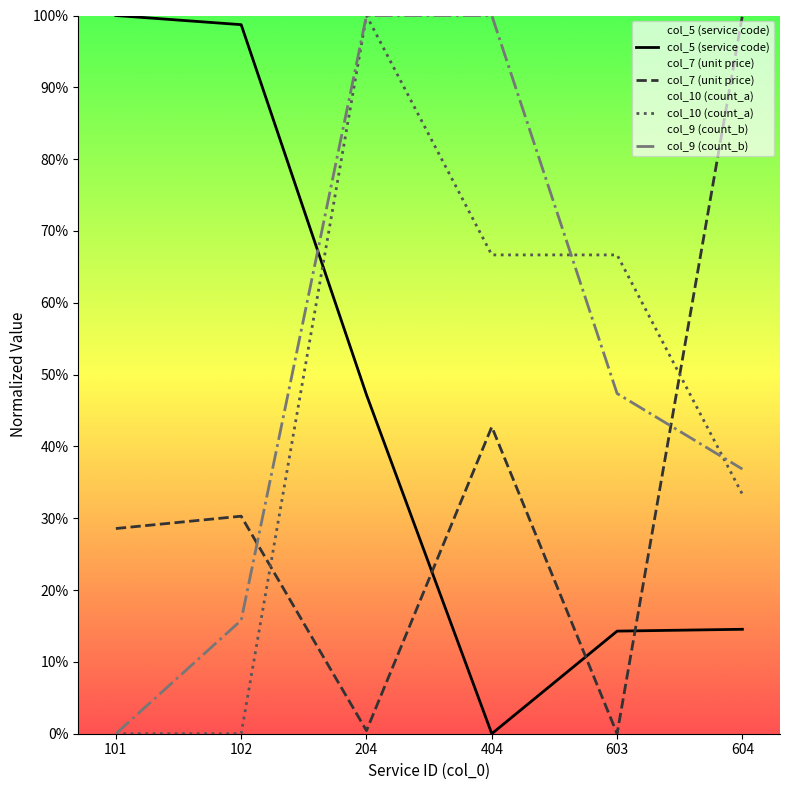

What are all the series names shown in the legend?

col_5 (service code), col_7 (unit price), col_10 (count_a), col_9 (count_b)